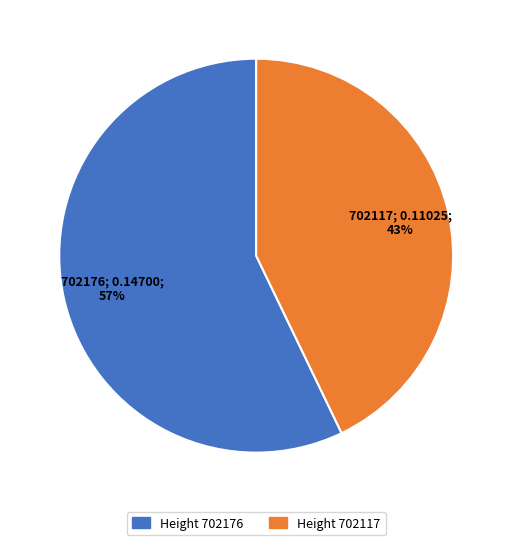

To the nearest percent, what is the average slice percentage?

50%